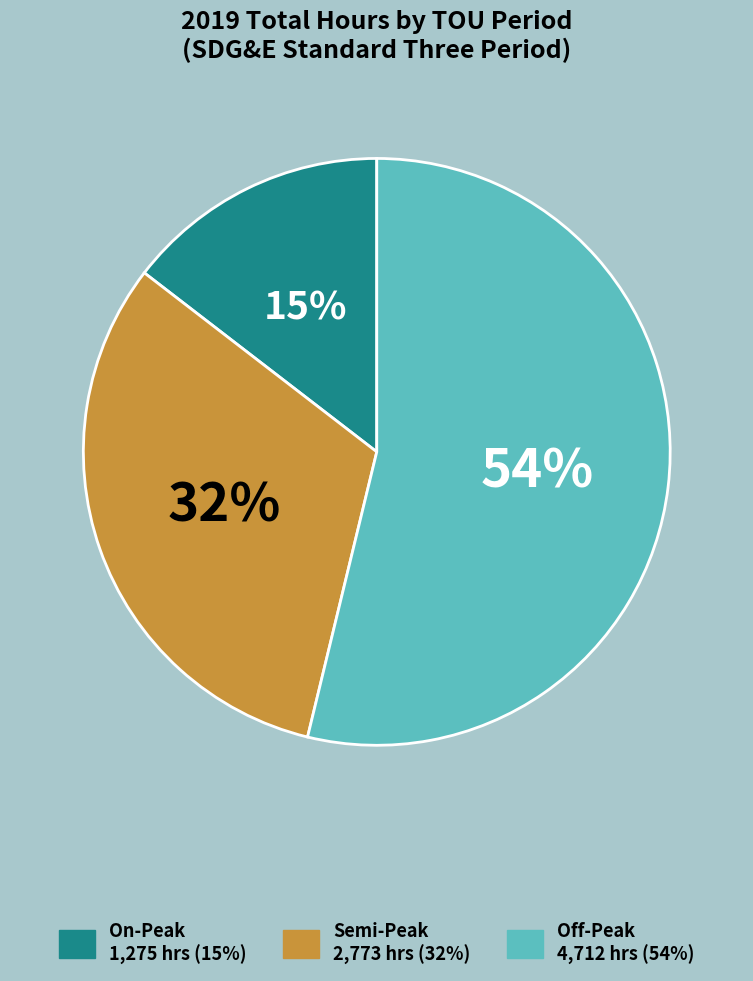

Combined, do On-Peak and Off-Peak account for over 50%?

Yes